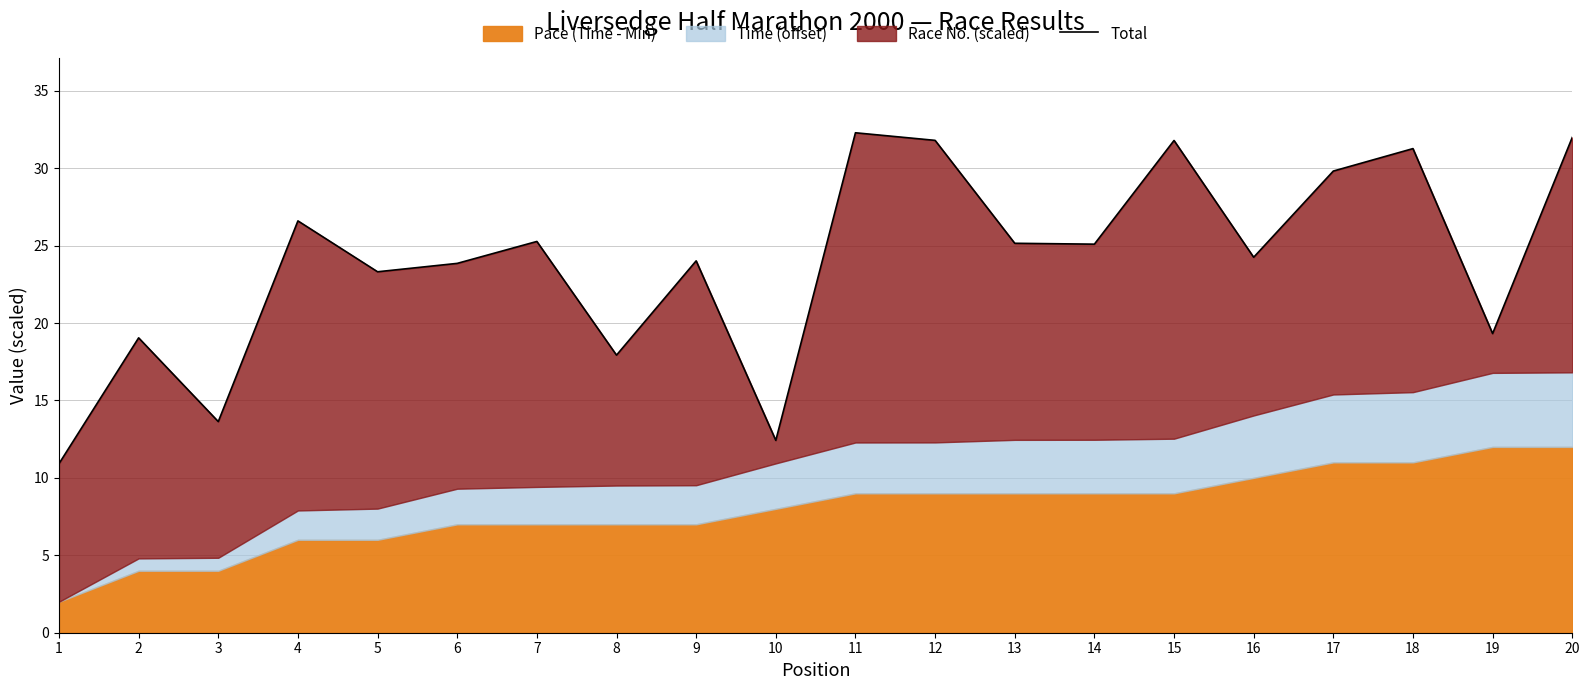

How many interior local valleys (lower than both neighbors) does the data have?

7